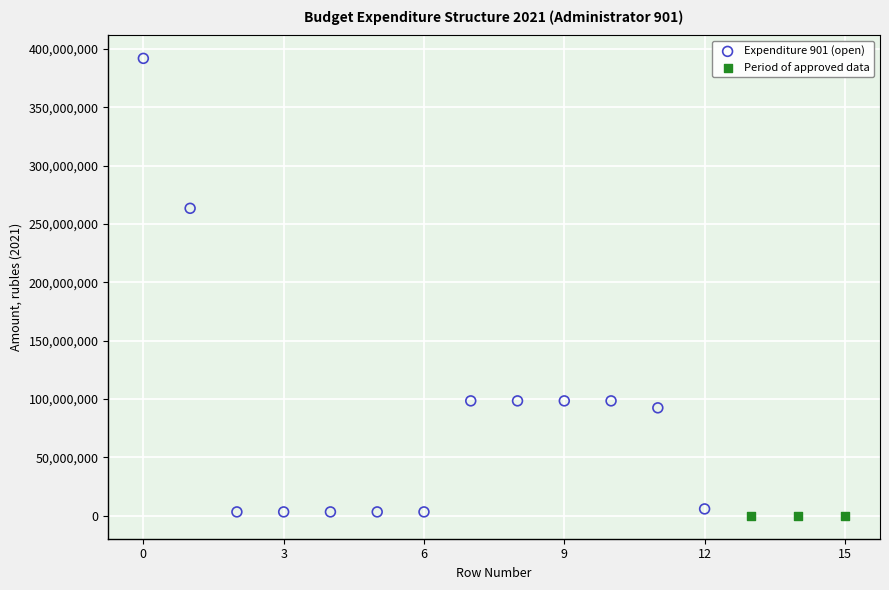

Which series contains the highest Y value?

Expenditure 901 (open)